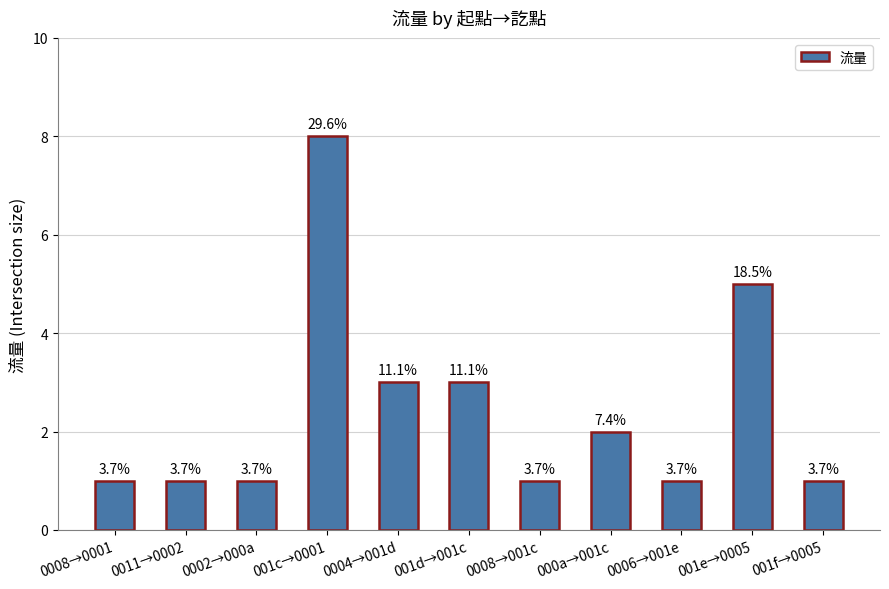

Reading left to right, list all the values displayed in this chart.

1	1	1	8	3	3	1	2	1	5	1